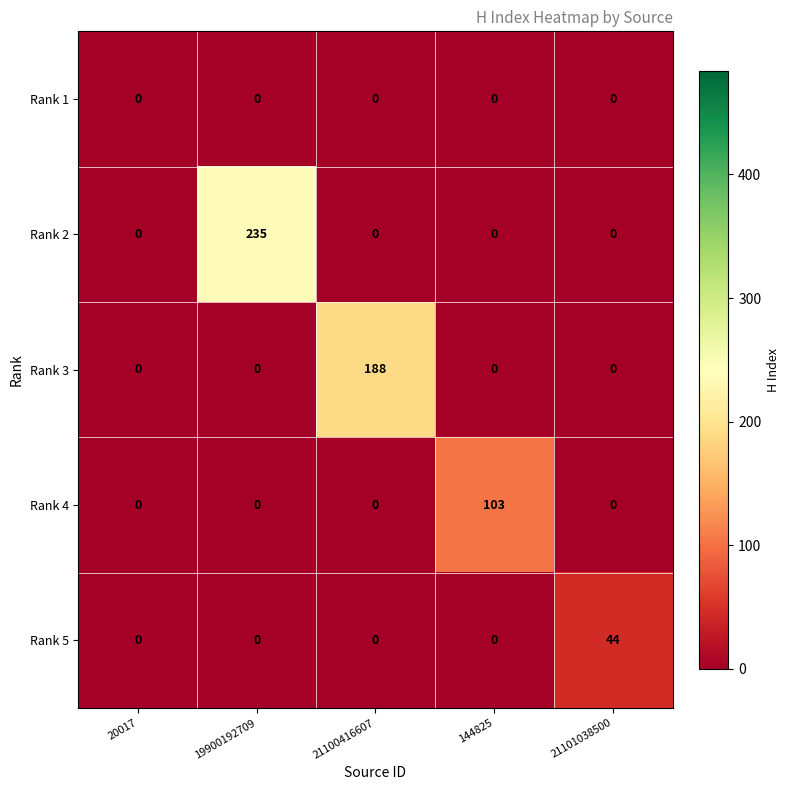

What is the sum of all Rank 3 values?

188